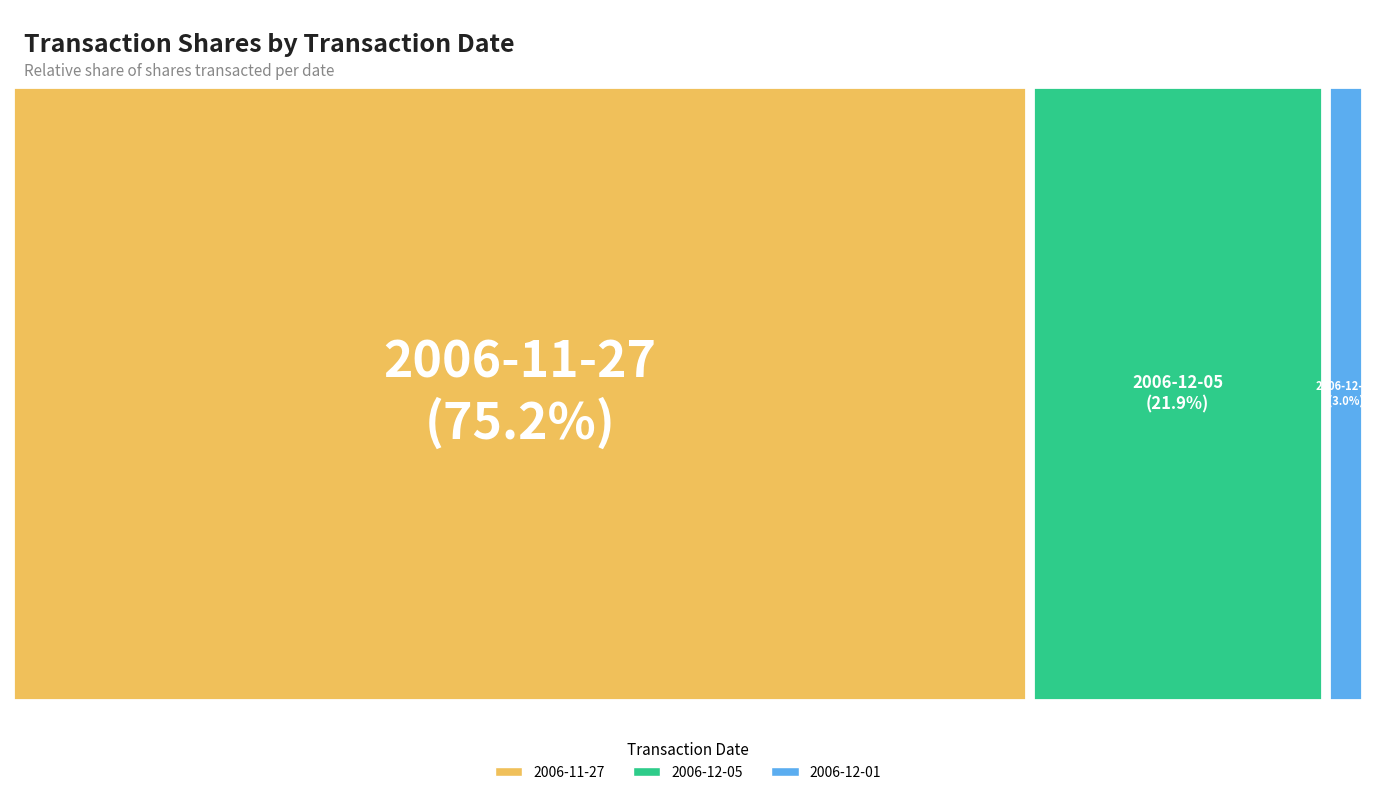

To the nearest percent, what portion does 2006-12-05 represent?

22%